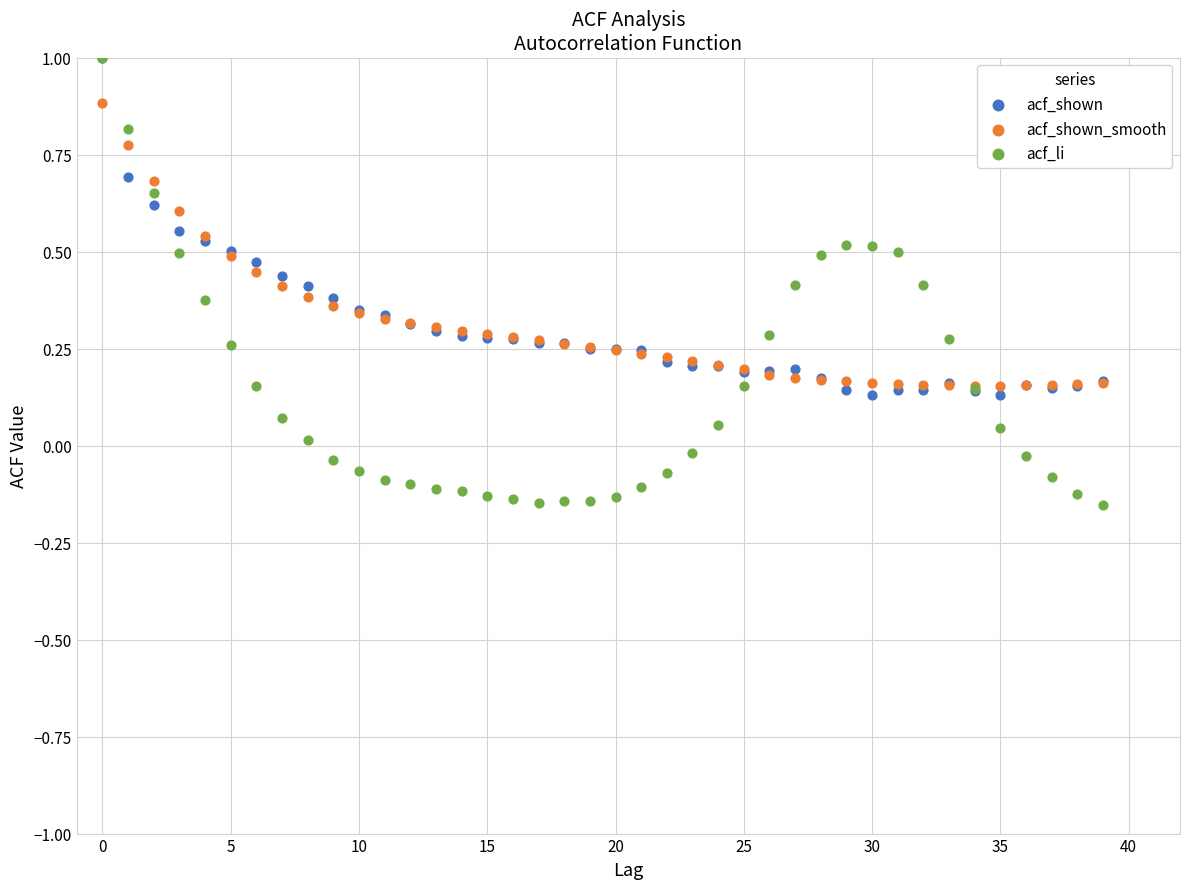

Which series has the widest spread of Y values?

acf_li